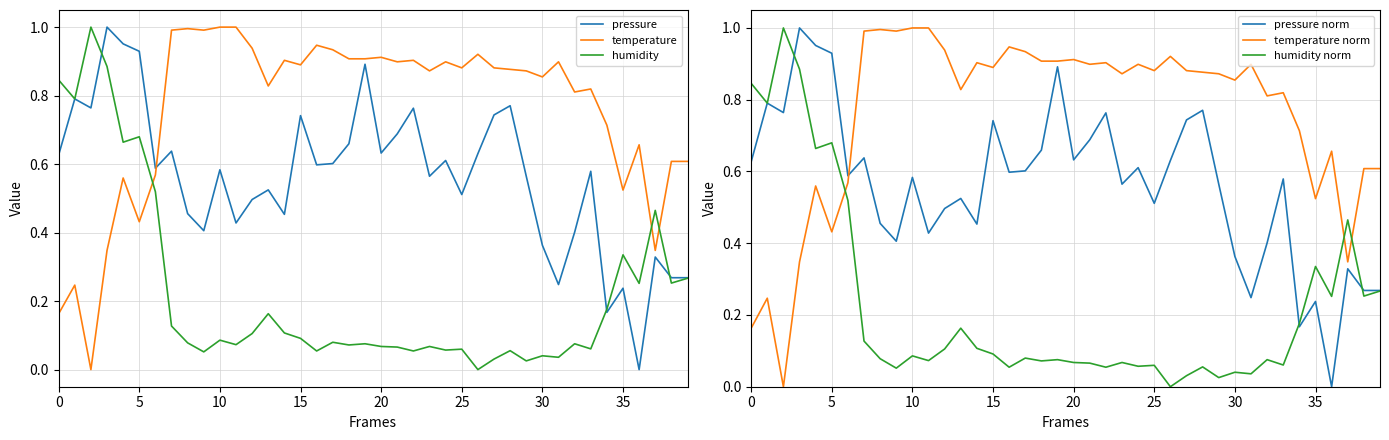

After their last crossing, which series has the higher values: temperature norm or pressure norm?

temperature norm